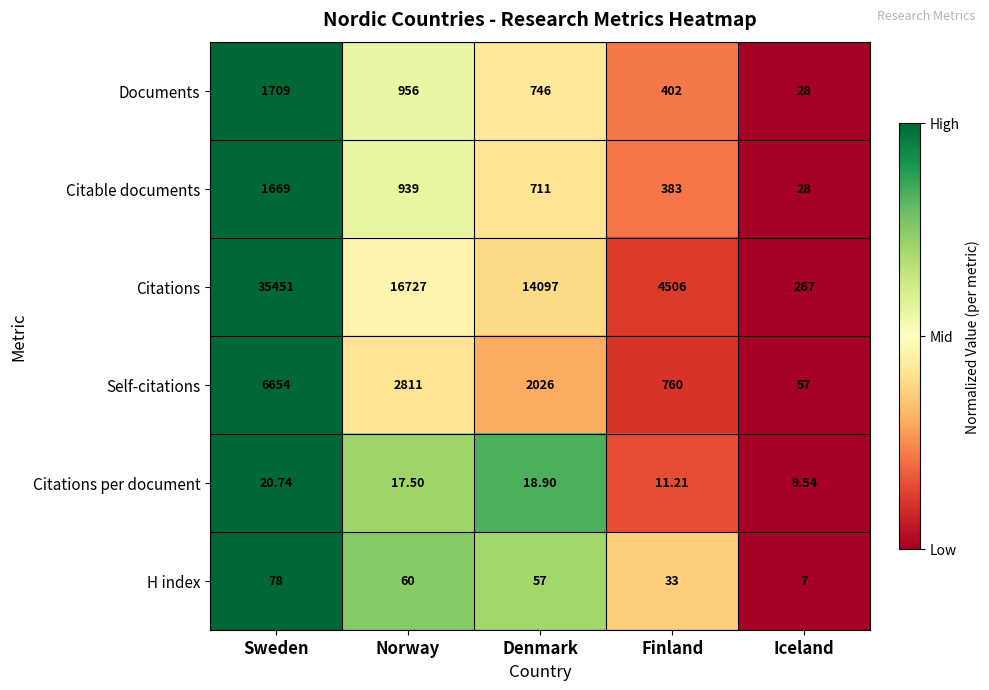

Which series has the largest total across all categories?

Citations